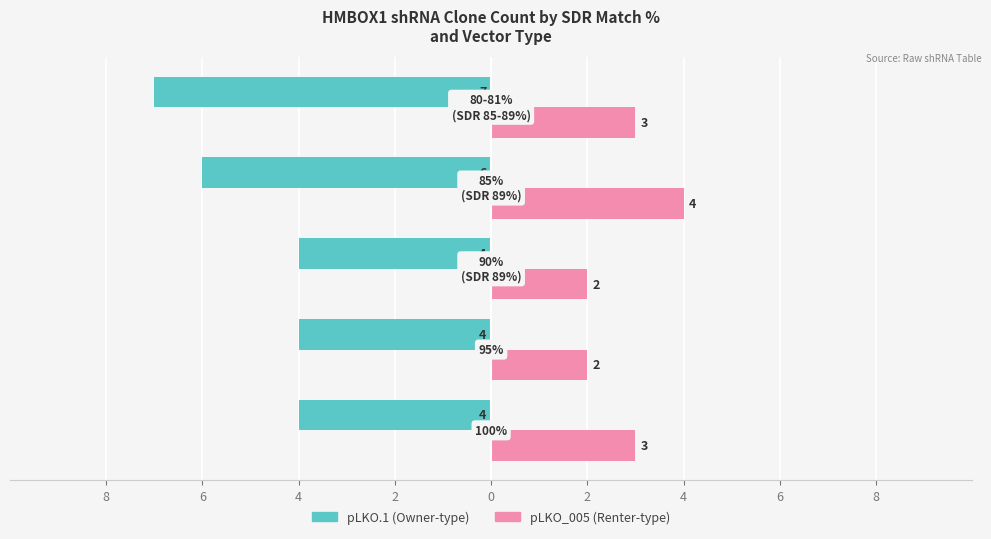

What are all the series names shown in the legend?

pLKO.1 (Owner-type), pLKO_005 (Renter-type)